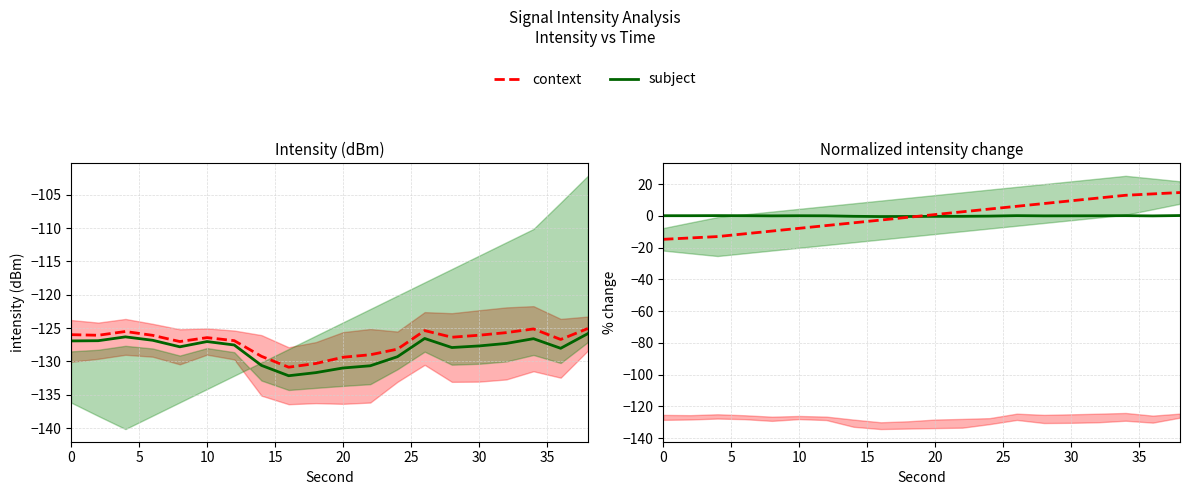

What is the maximum value shown in the chart?

14.7